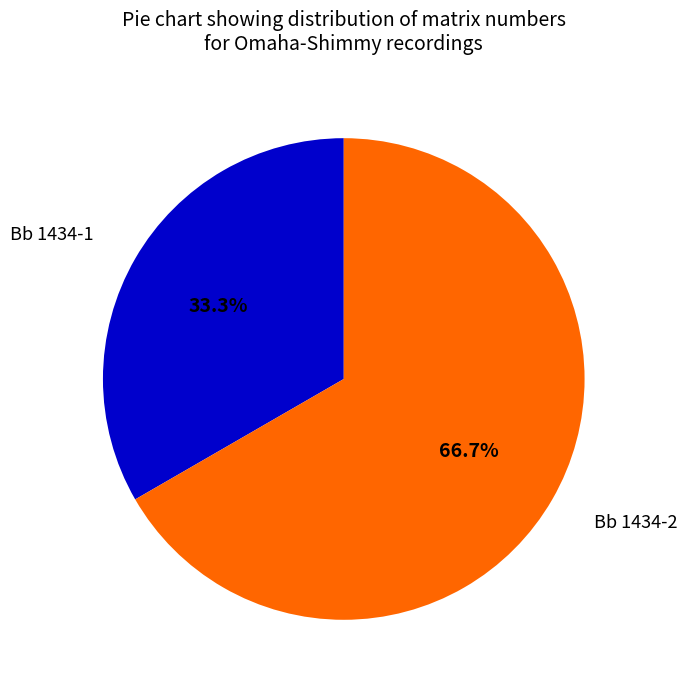

Is there any slice that represents more than half of the pie?

Yes